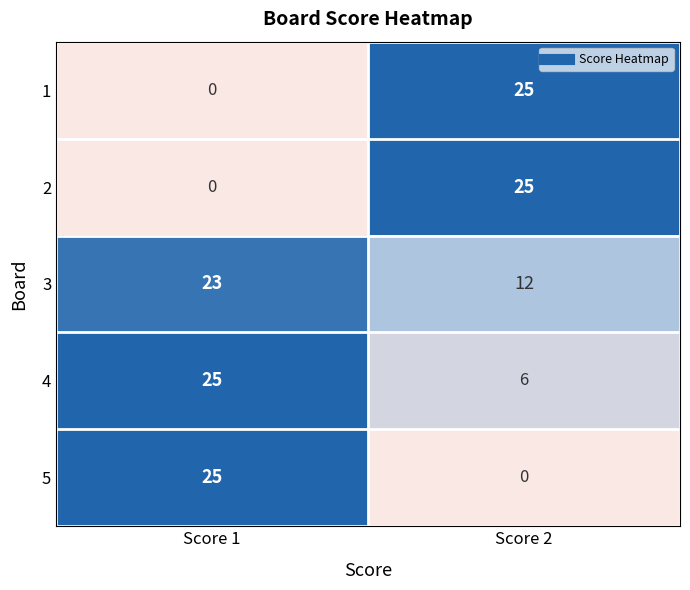

Is it true that 5 equals 14 at Score 1?

False